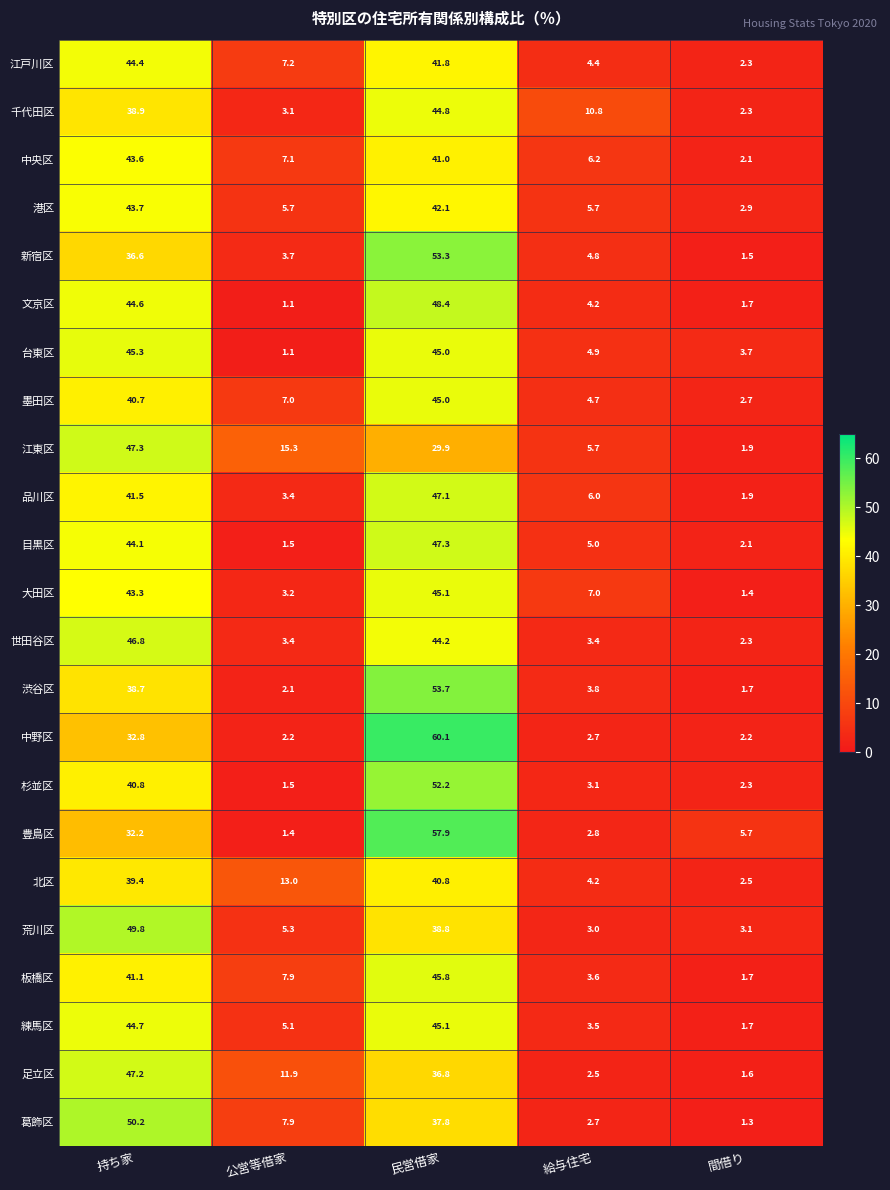

What is the difference between the highest and lowest values at 間借り?

4.4